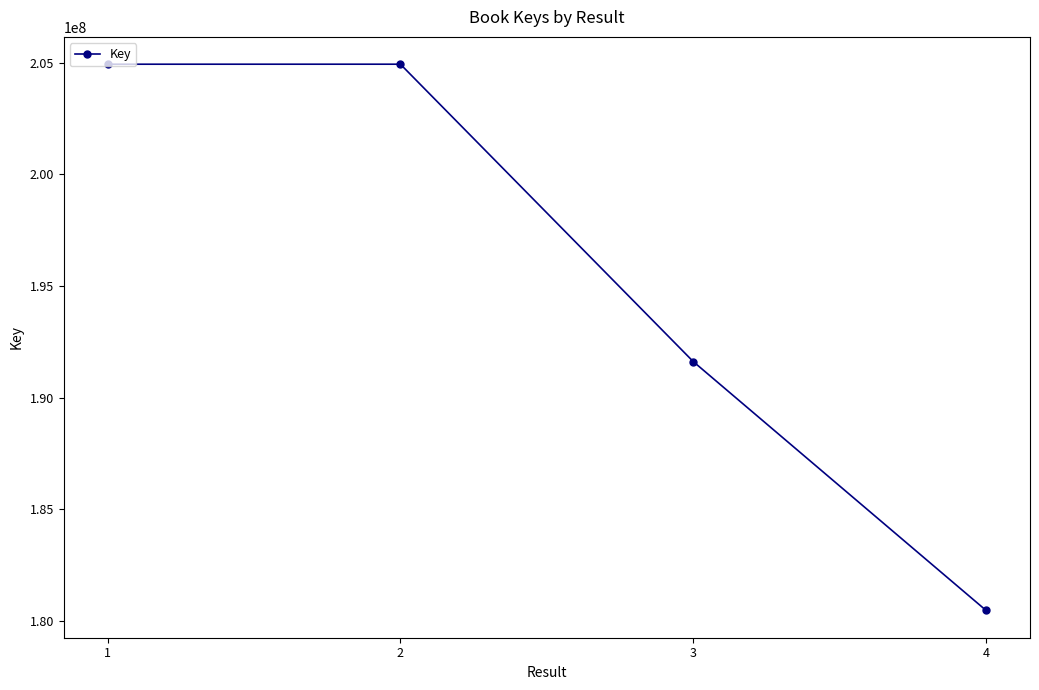

What is the greatest value displayed?

204926421